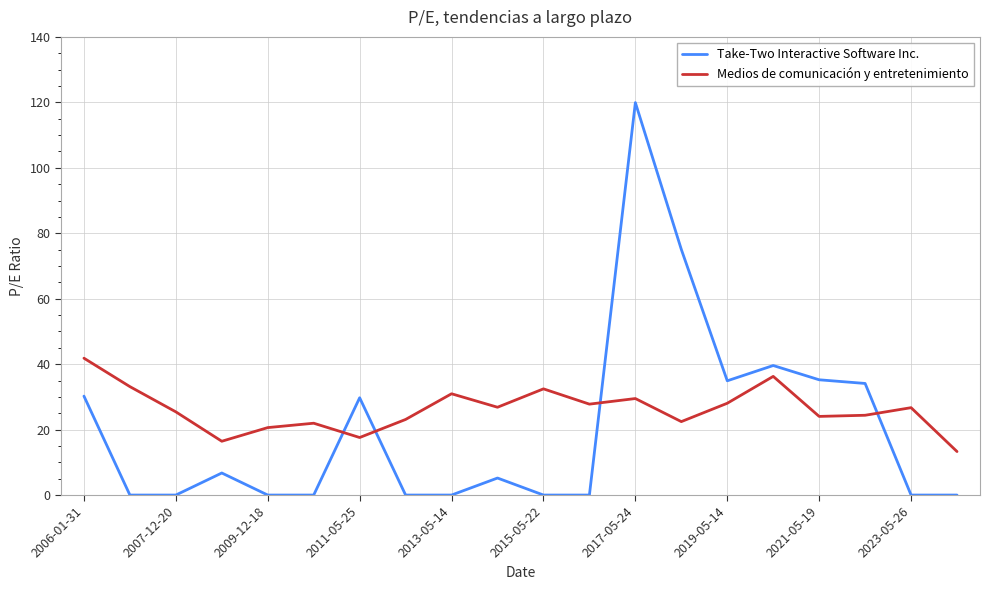

List the series in order of their peak value, lowest first.

Medios de comunicación y entretenimiento, Take-Two Interactive Software Inc.